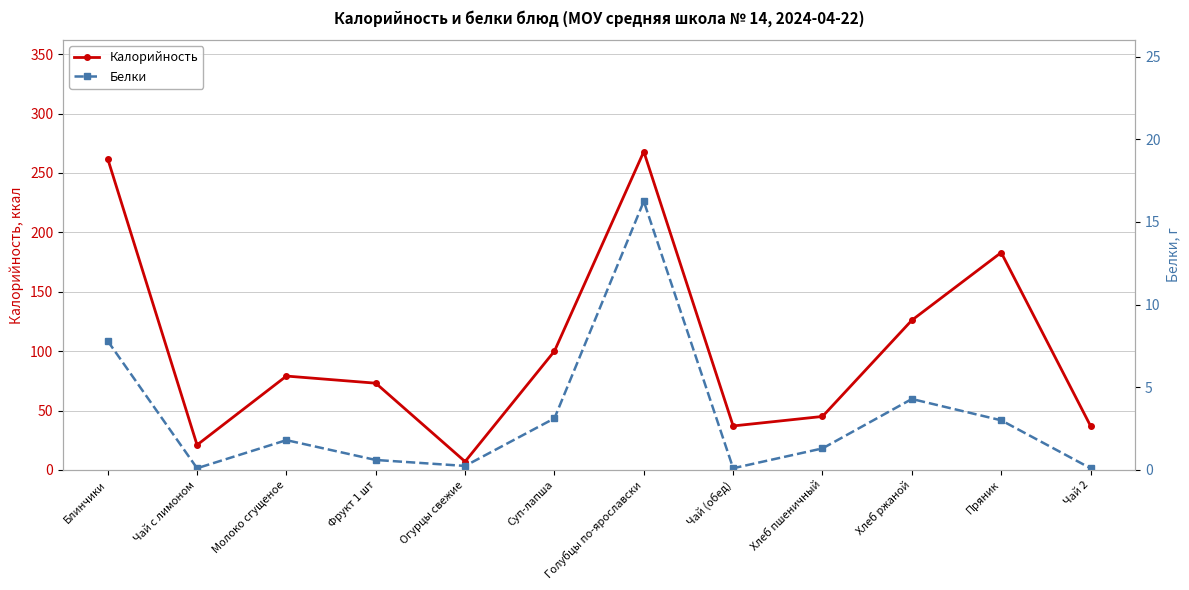

What is the lowest value of the Калорийность series?

7